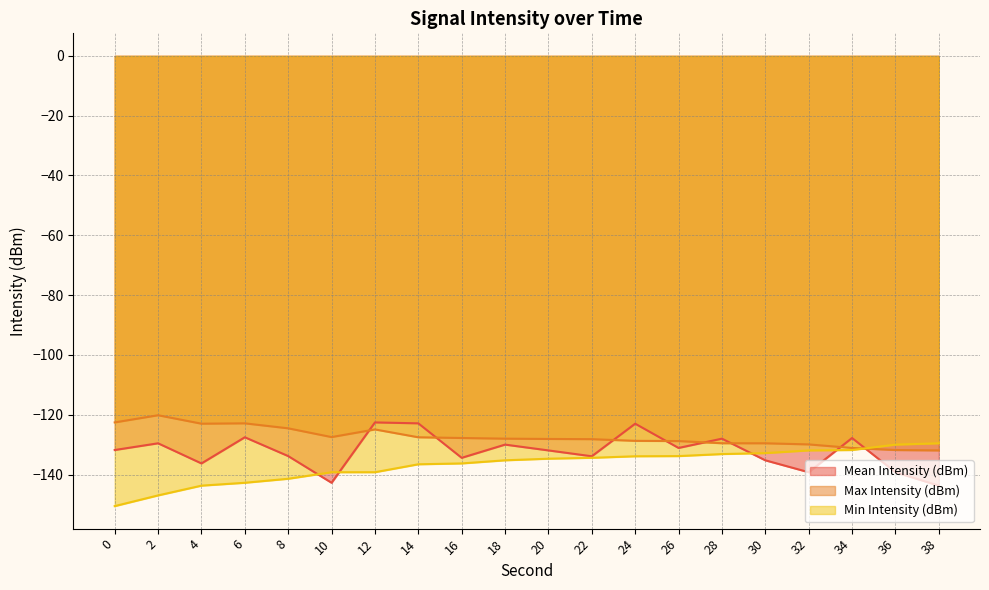

List the labels in order of Mean Intensity (dBm) value, largest first.

12, 14, 24, 6, 34, 28, 2, 18, 26, 0, 20, 8, 22, 16, 30, 4, 32, 36, 10, 38